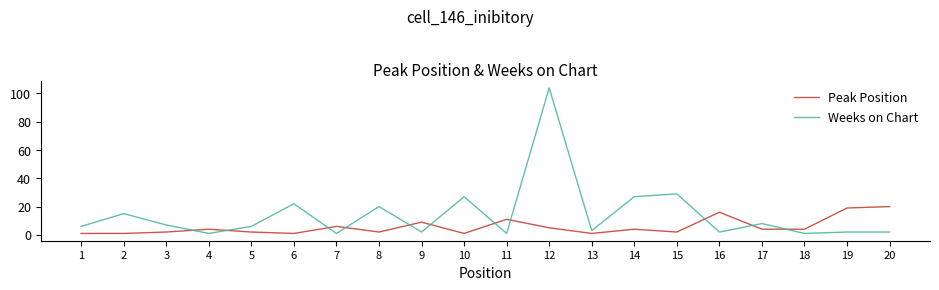

Which series has the largest total across all categories?

Weeks on Chart